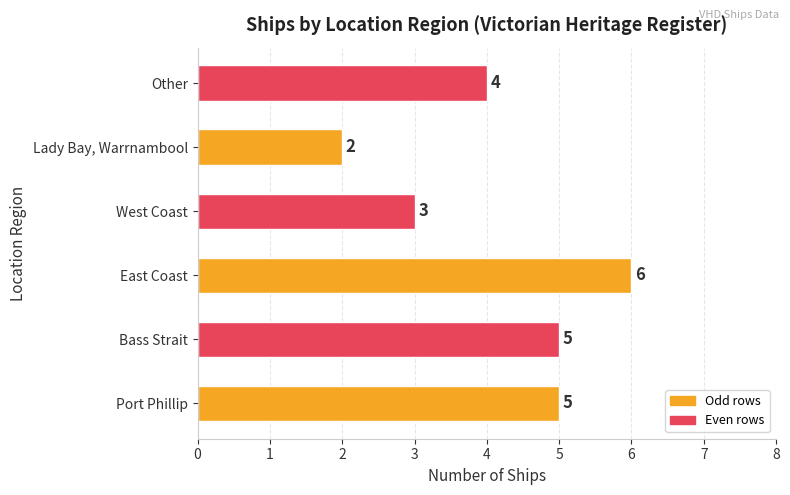

Reading top to bottom, list all the values displayed in this chart.

4	2	3	6	5	5